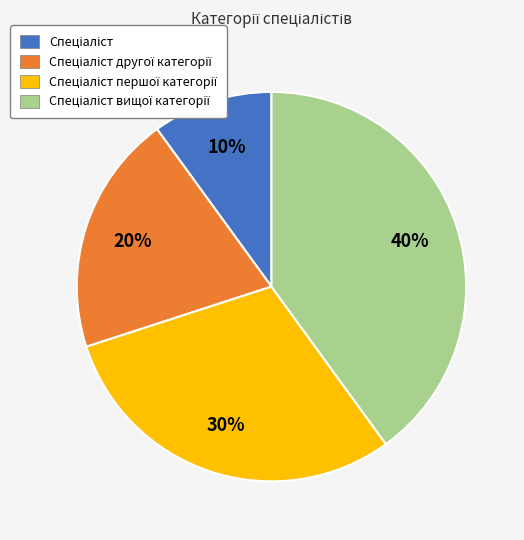

How many slices are in this pie chart?

4